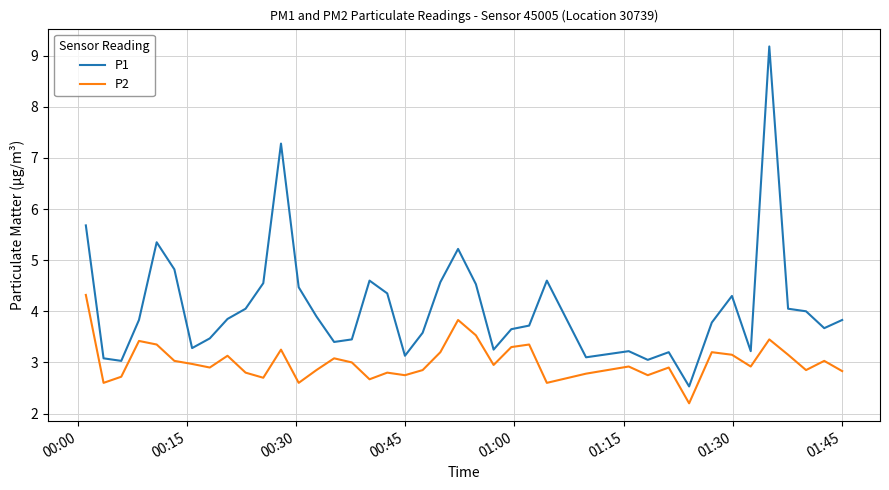

True or false: P2 and P1 intersect in this chart.

False